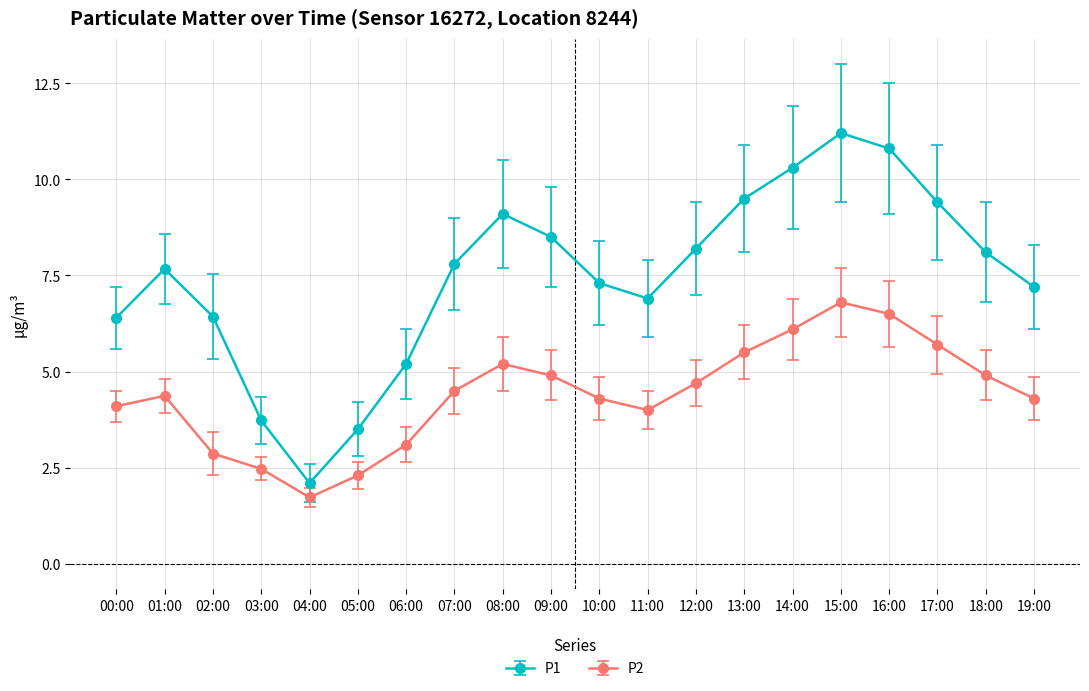

What is the smallest value displayed?

1.7